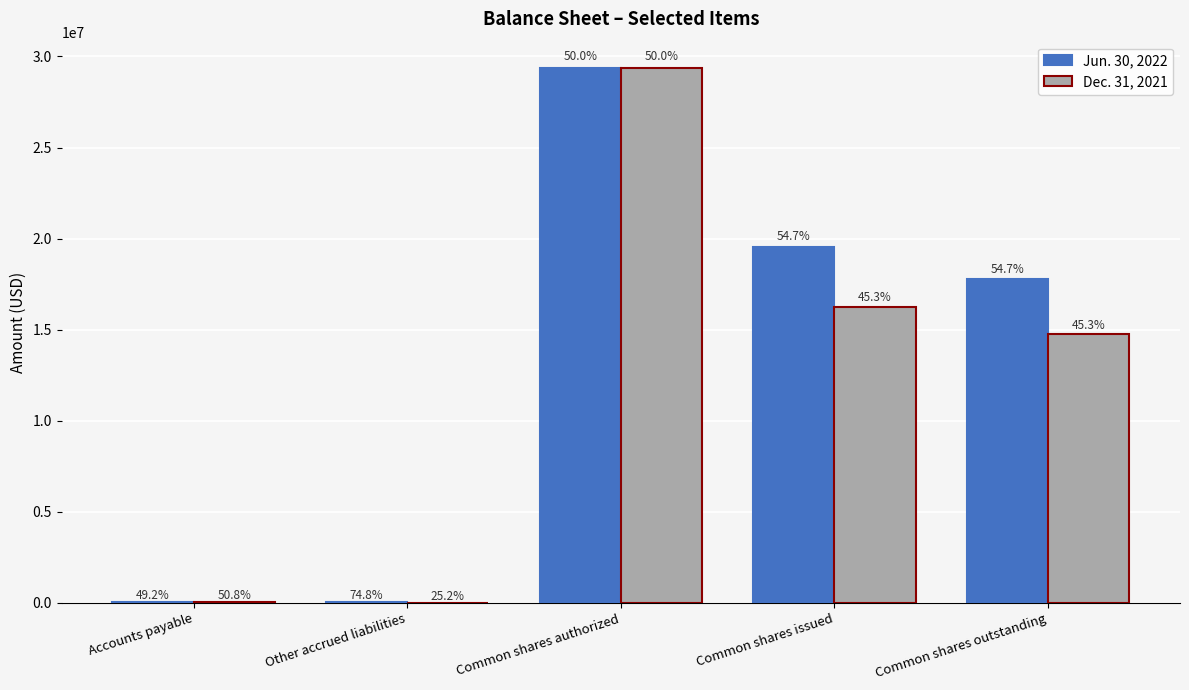

Which category has the highest value in the Jun. 30, 2022 series?

Common shares authorized